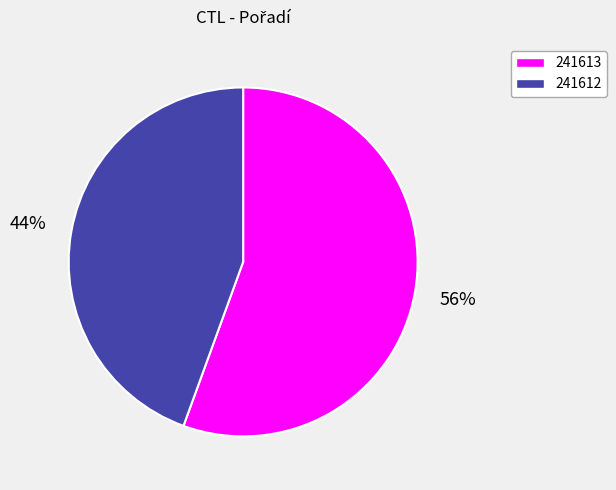

To the nearest percent, what portion does 241613 represent?

56%